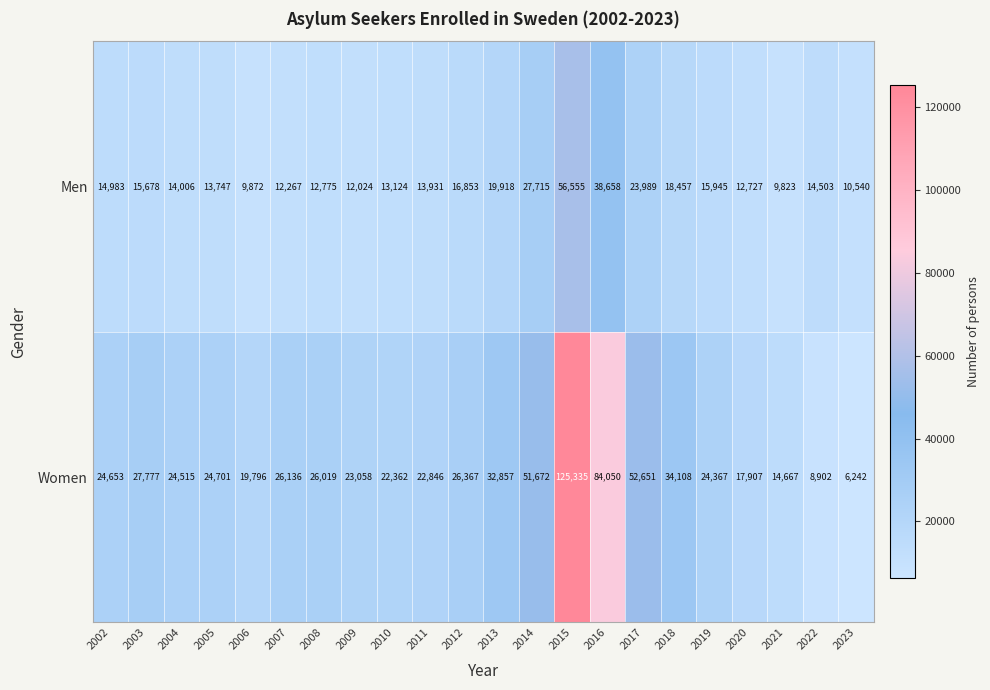

Which category has the lowest value in the Women series?

2023